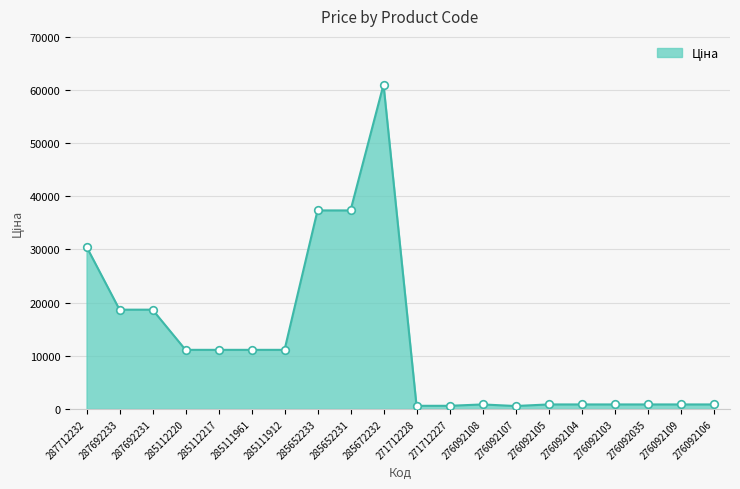

What is the change in value from 287712232 to 276092104?

-29669.6